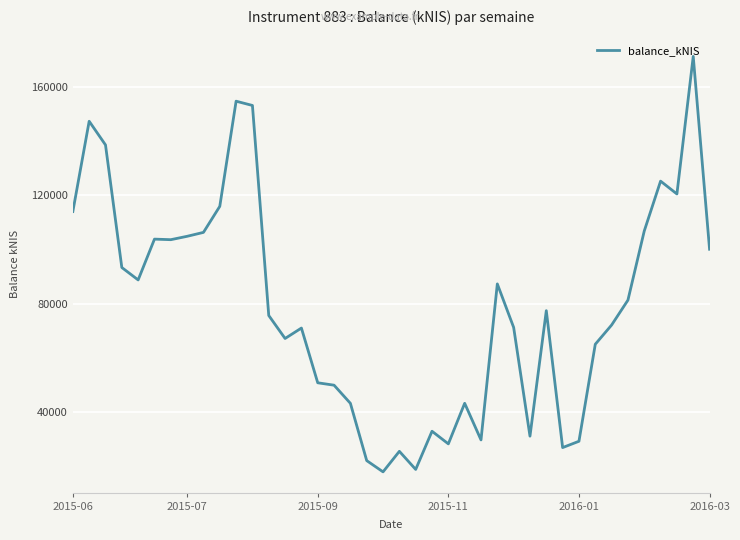

What is the greatest value displayed?

171318.4